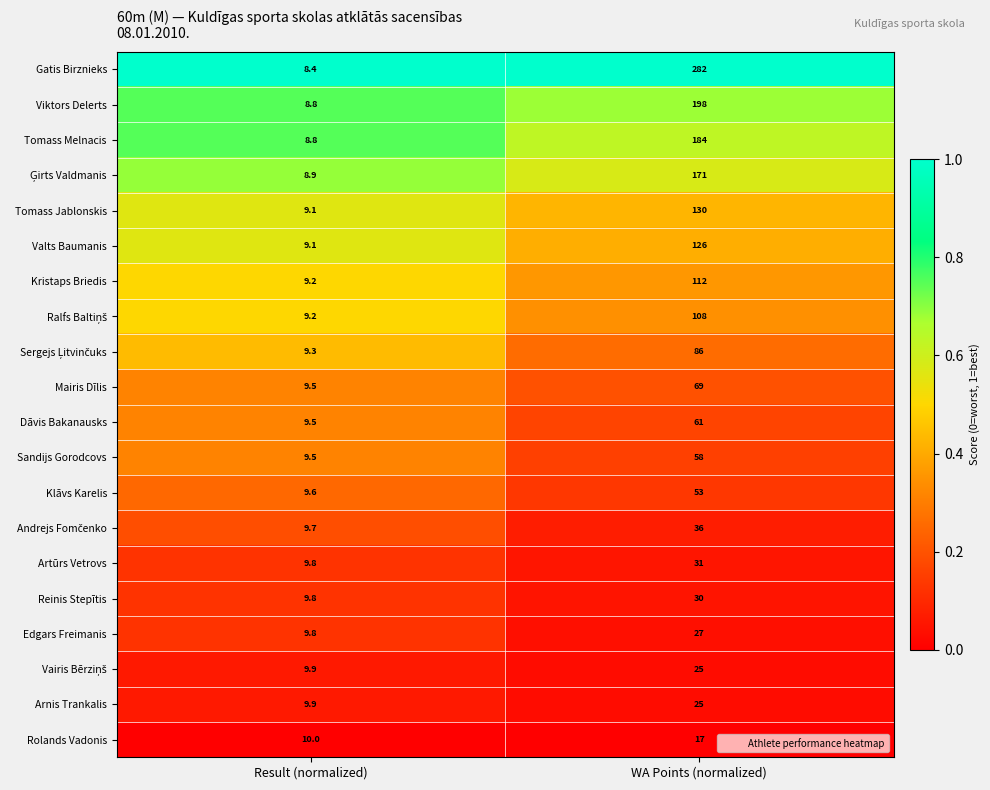

What is the maximum value shown in the chart?

282.0